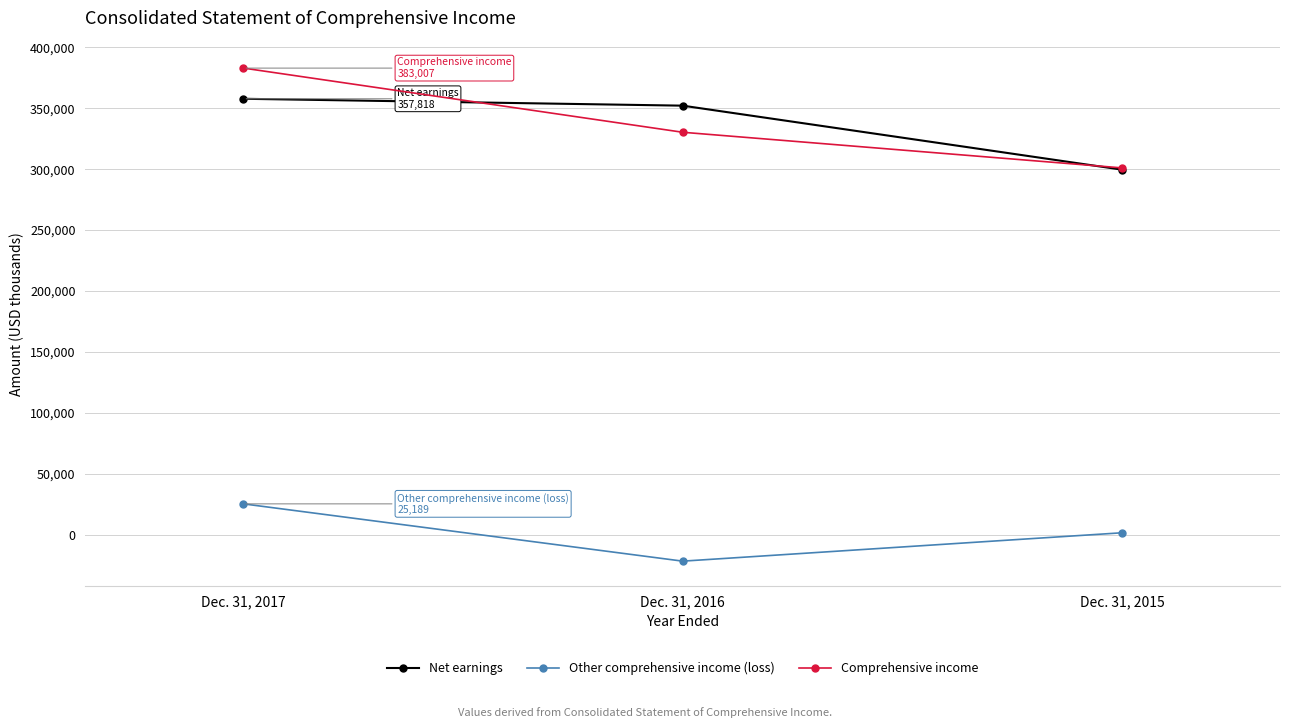

Which series has the widest spread of values?

Comprehensive income